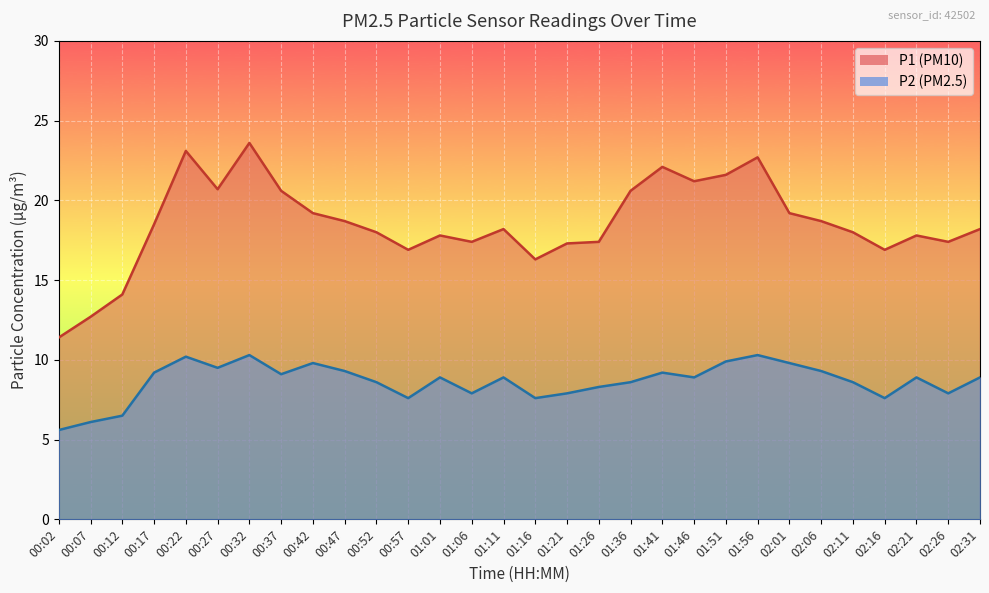

Which series changed the most between 01:06 and 01:16?

P1